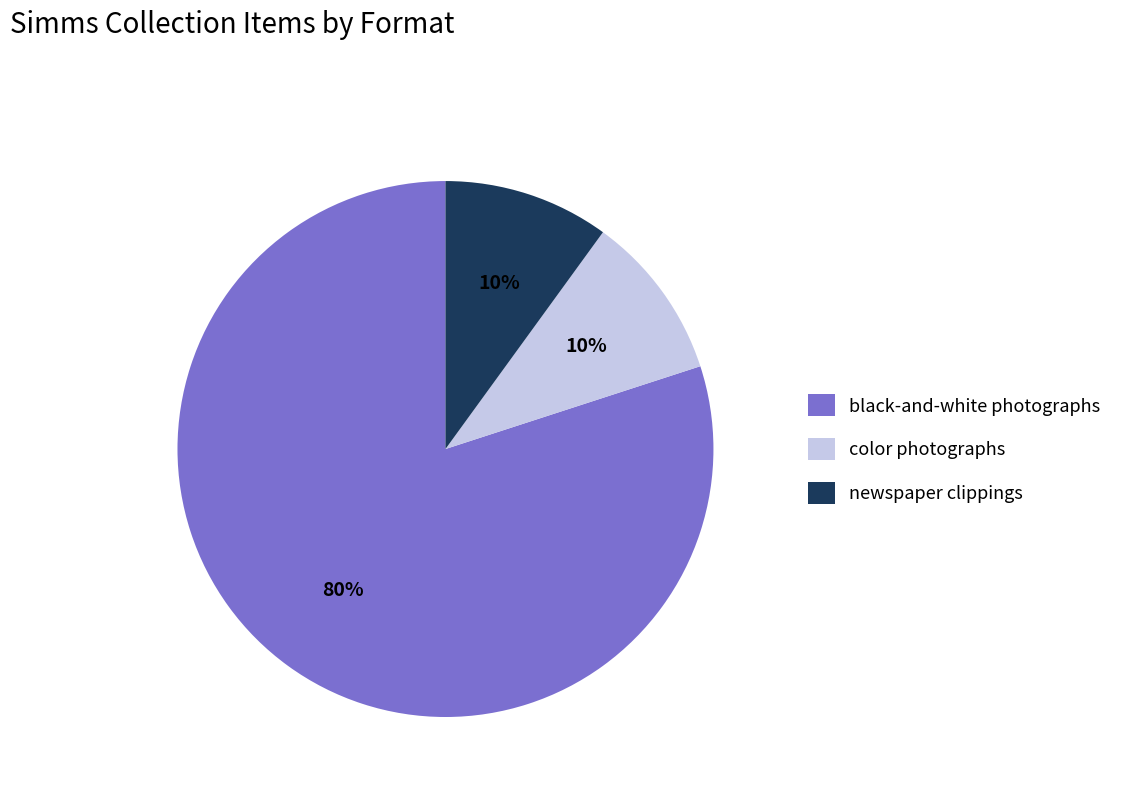

Approximately how many times larger is the value at black-and-white photographs compared to newspaper clippings?

8.0